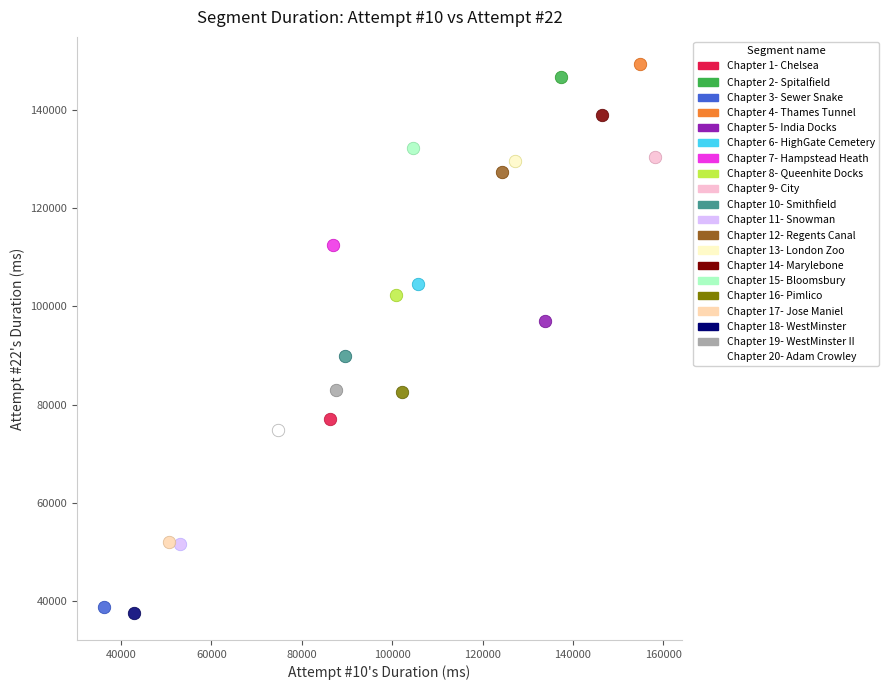

Which series contains the lowest Y value?

Chapter 18- WestMinster